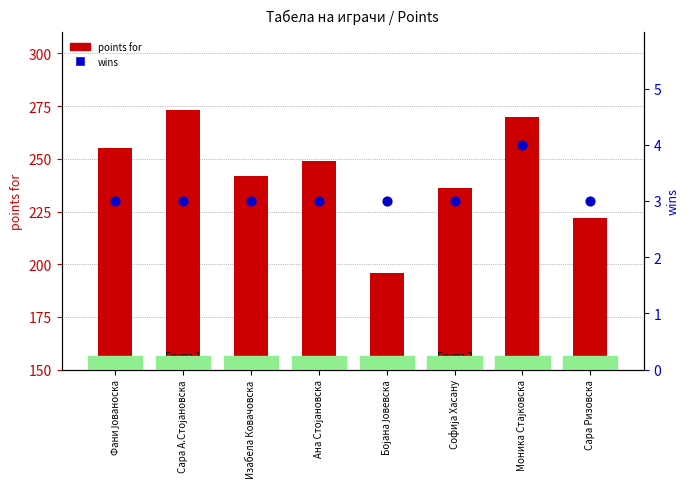

Which series has the largest total across all categories?

points for